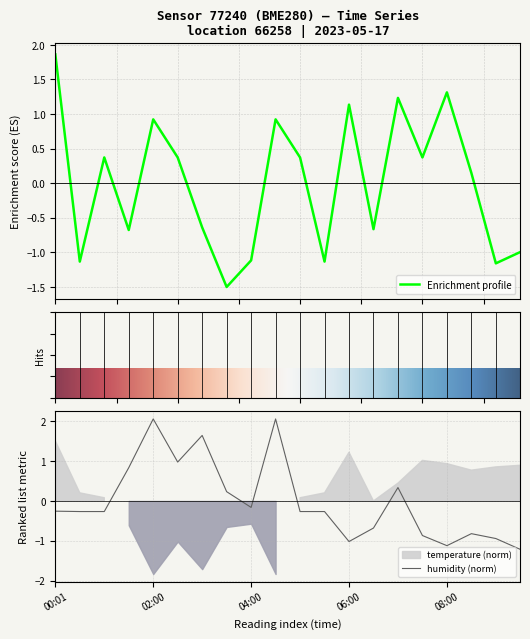

The value of humidity (norm) at 02:00 is 2.1. True or false?

True